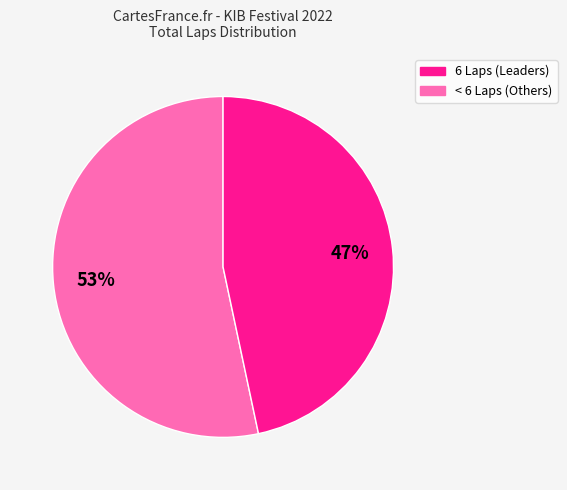

Combined, do 6 Laps (Leaders) and < 6 Laps (Others) account for over 50%?

Yes